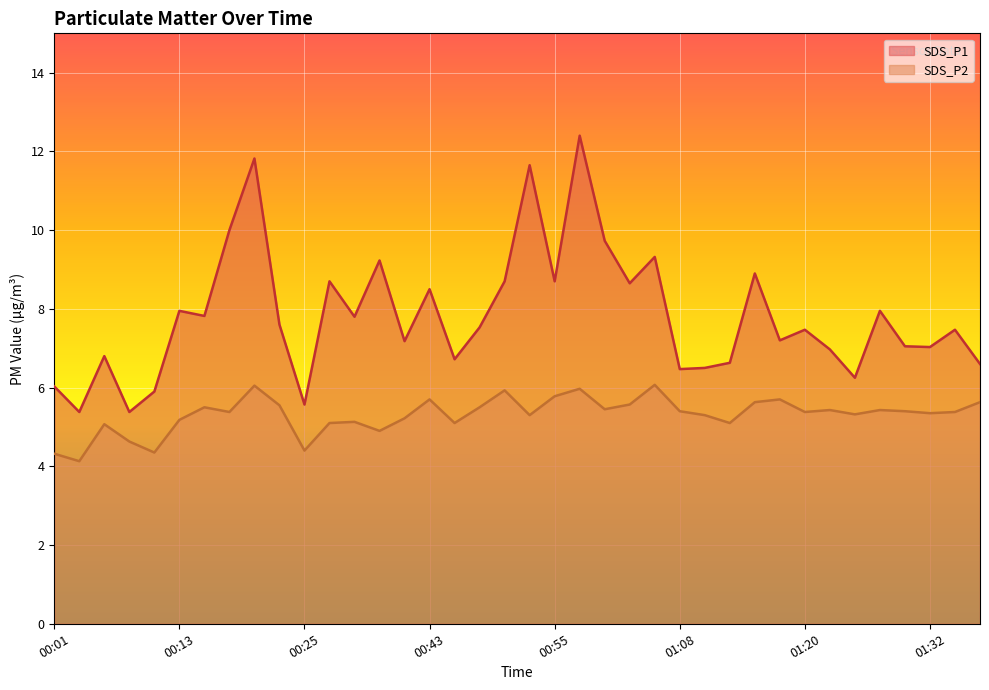

The value of SDS_P1 at 00:30 is 8.7. True or false?

True